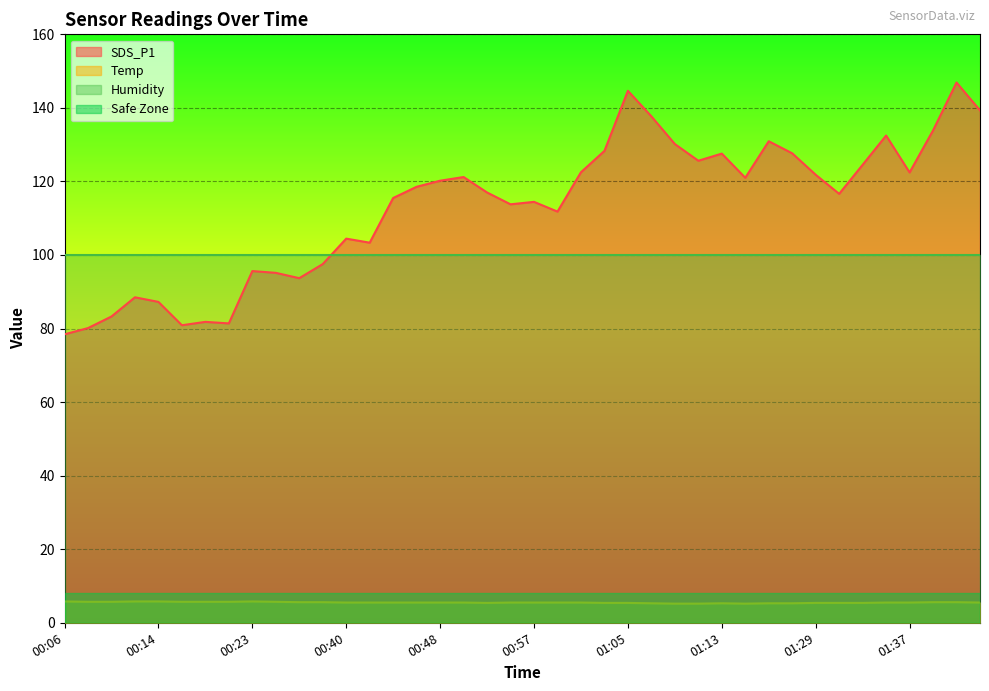

What is the smallest value displayed?

5.2